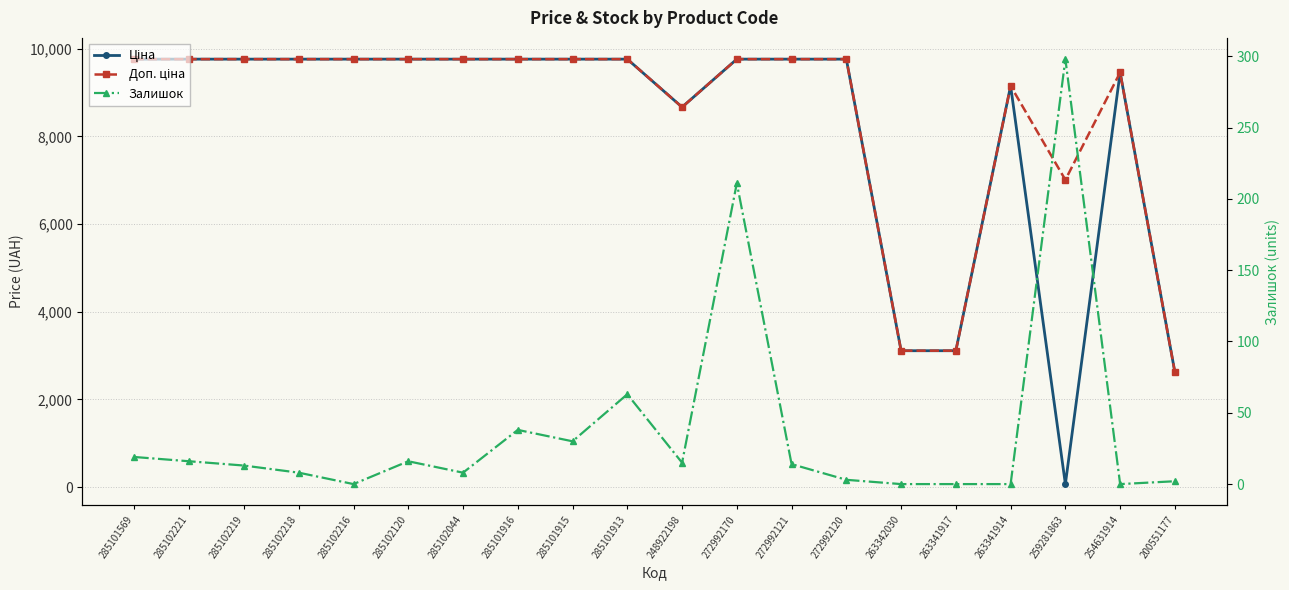

At which label does Залишок reach its minimum?

285102216